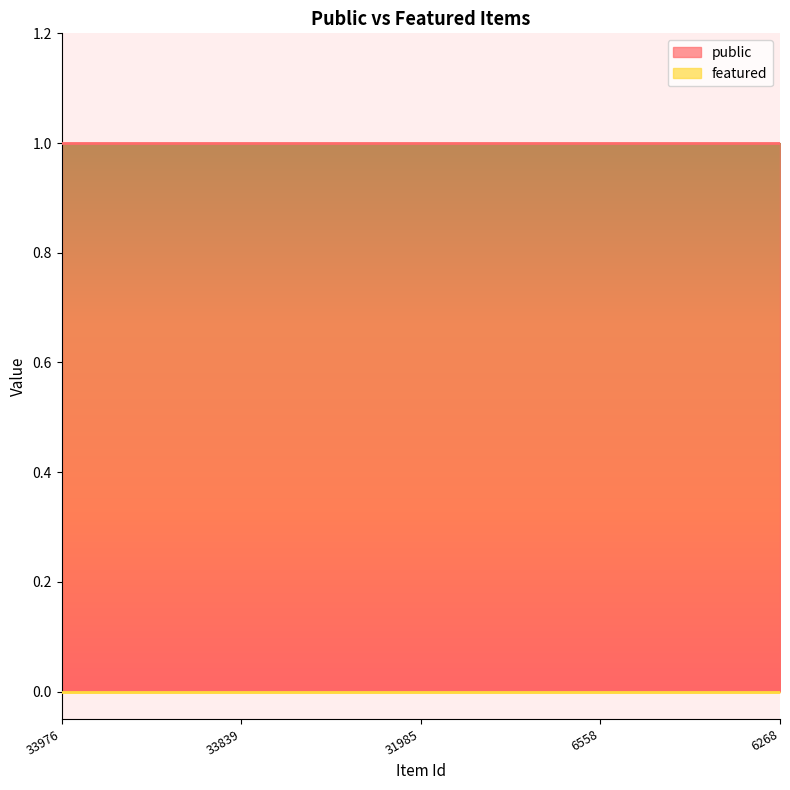

Rank the series by their average value, from lowest to highest.

featured, public